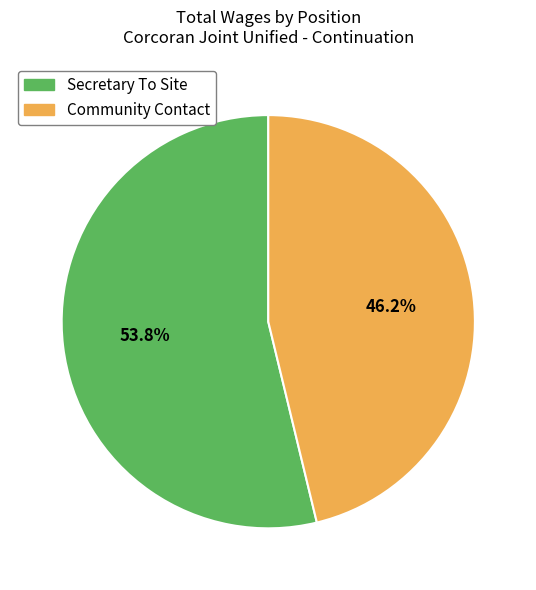

To the nearest percent, what portion does Secretary To Site represent?

54%